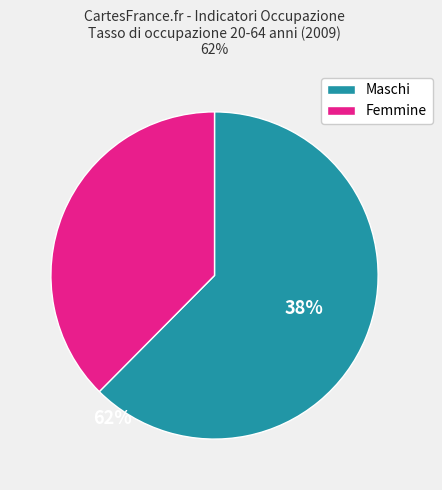

Rank the categories by value from highest to lowest.

Maschi, Femmine